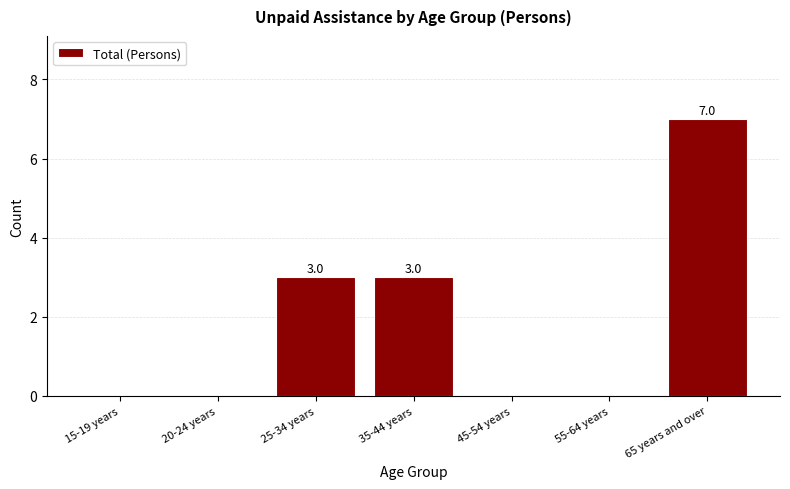

Reading left to right, list all the values displayed in this chart.

15-19 years=0	20-24 years=0	25-34 years=3	35-44 years=3	45-54 years=0	55-64 years=0	65 years and over=7